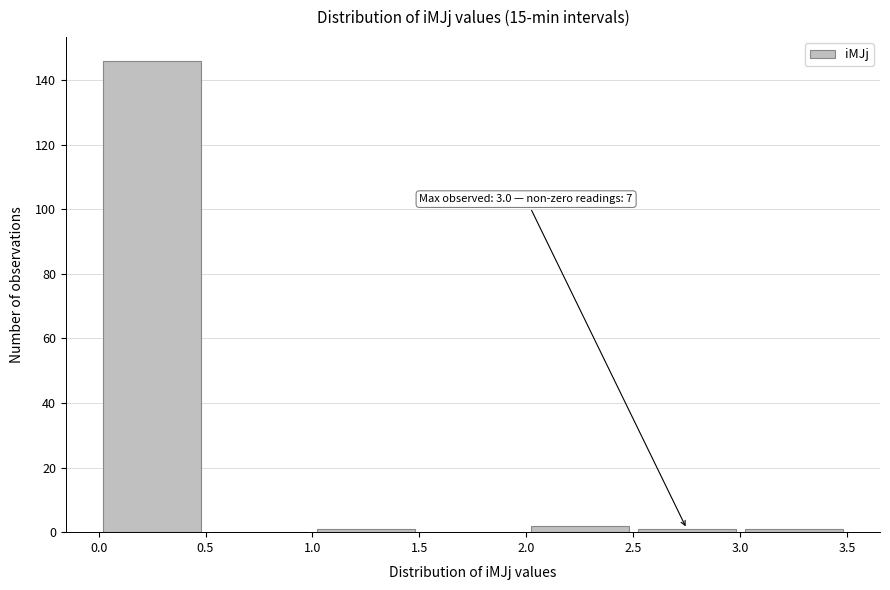

Which range on the x-axis has the tallest bar?

0.0 to 0.5